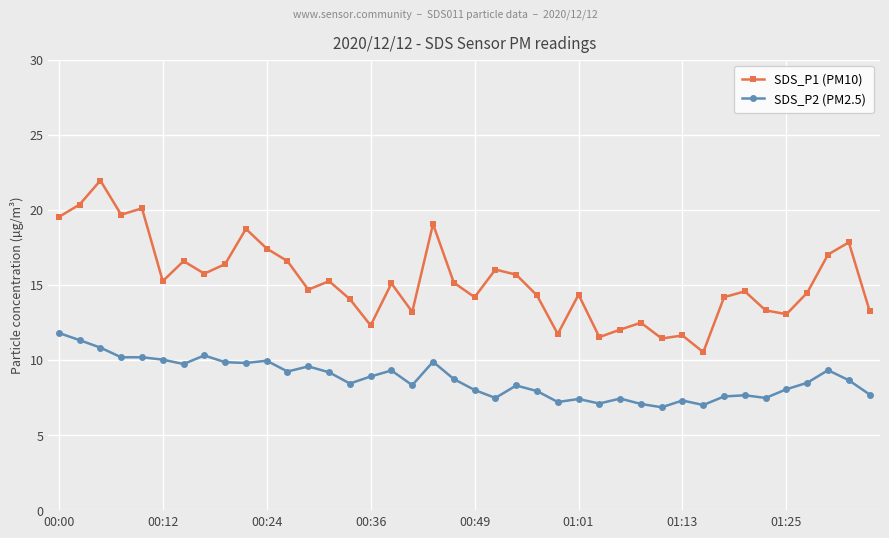

What is the value of the SDS_P2 (PM2.5) point at the 33rd from the left?

7.6